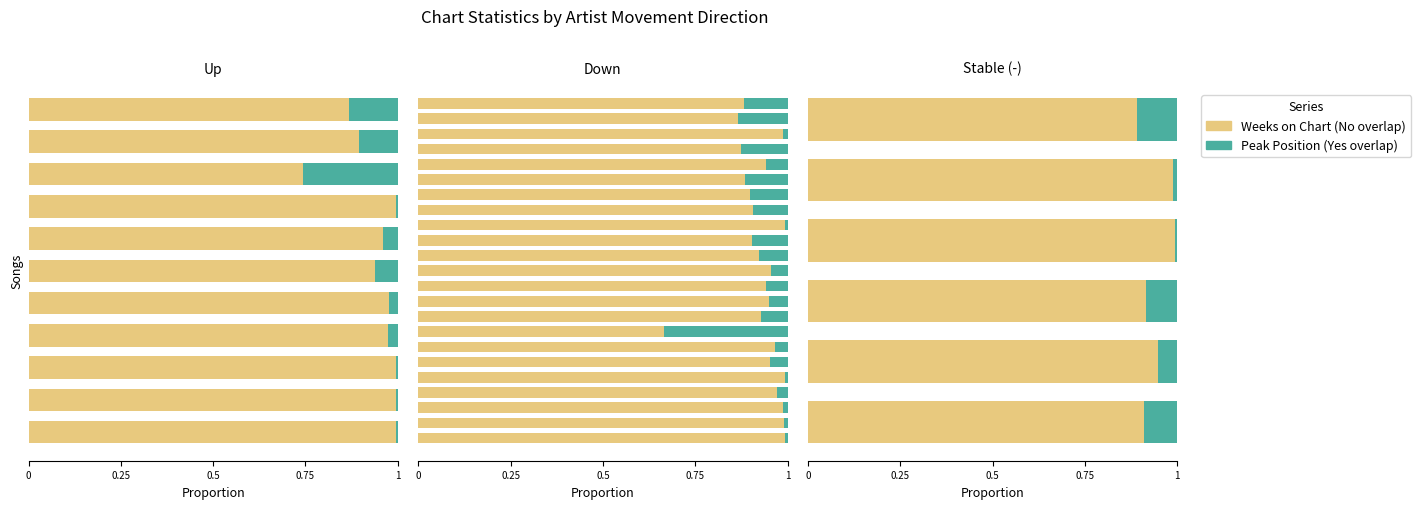

Is it true that Weeks on Chart equals 1.0 at 0.75?

True